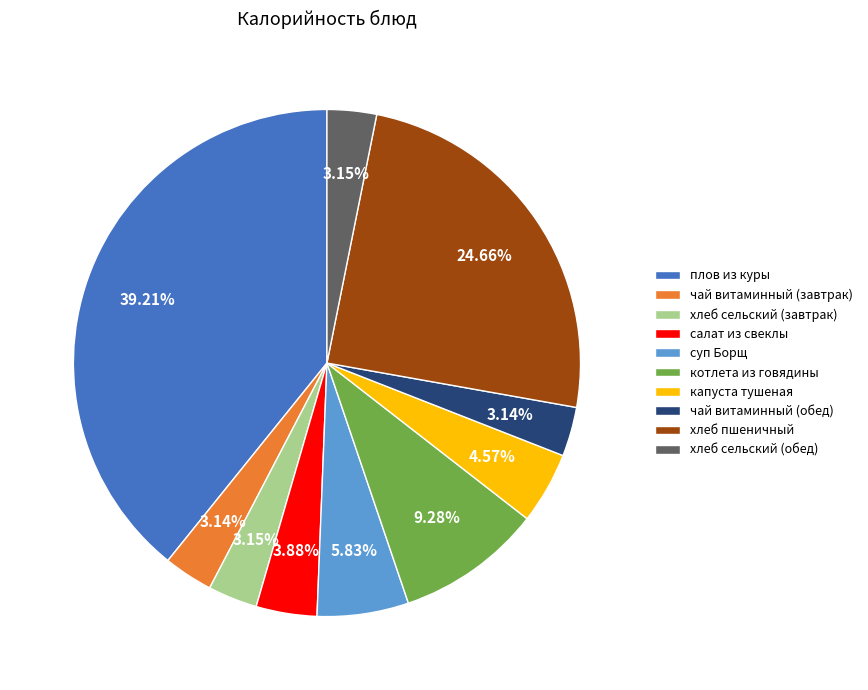

What is the largest slice in the pie chart?

плов из куры